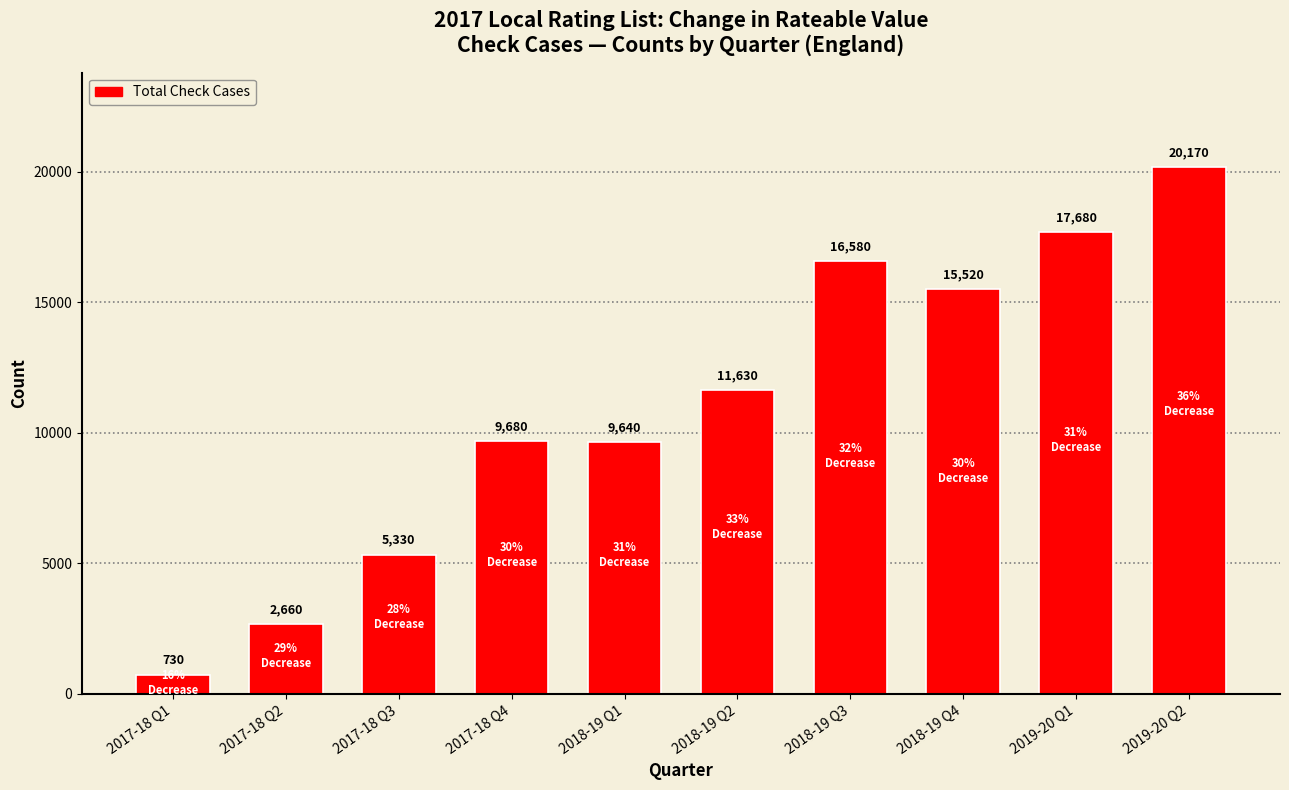

What position from the left is 2017-18 Q1?

1